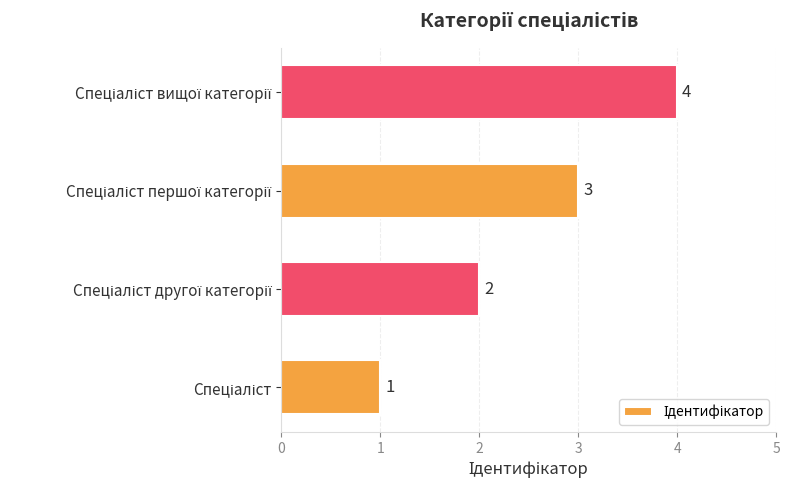

Count the values in the range 2 to 4.

3